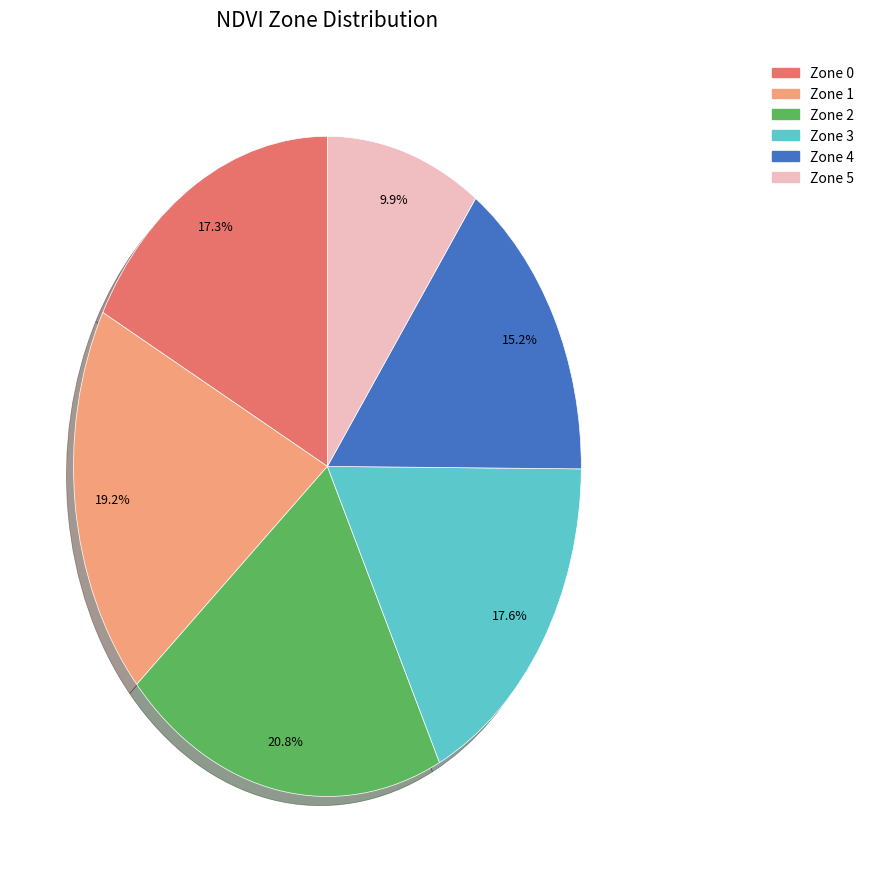

Is the sum of Zone 5 and Zone 3 greater than half?

No